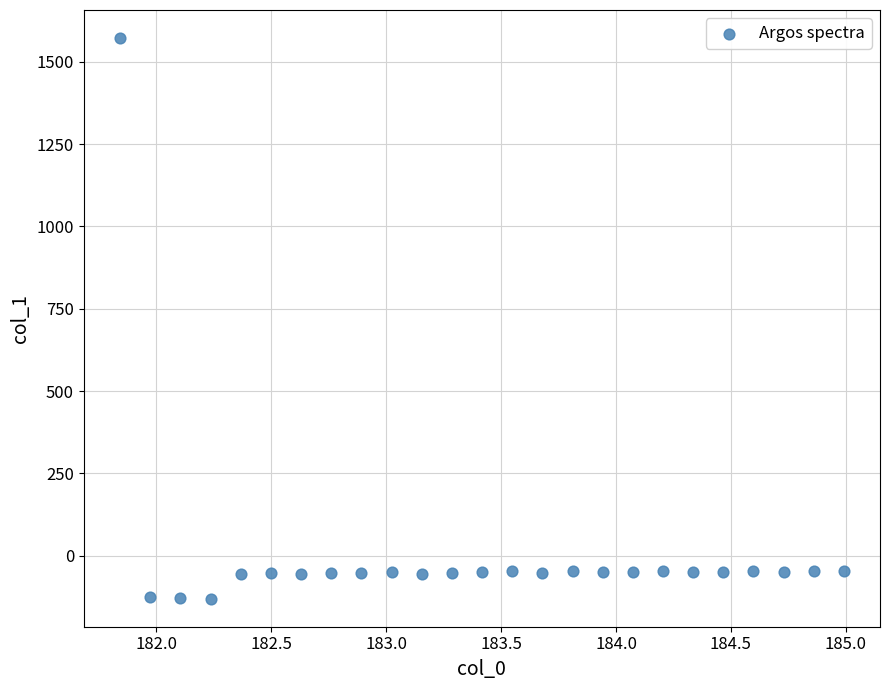

What is the range of X values (max minus min)?

3.1